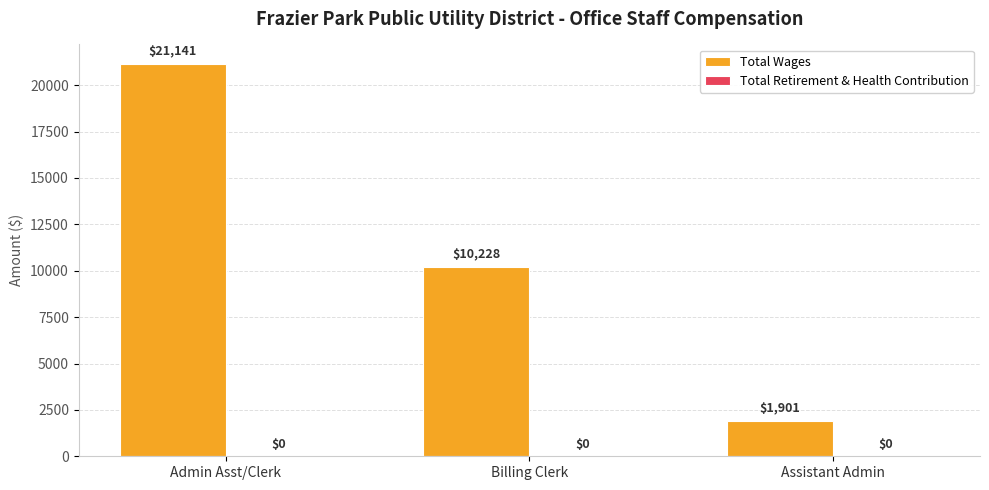

How many distinct data groups are displayed?

1